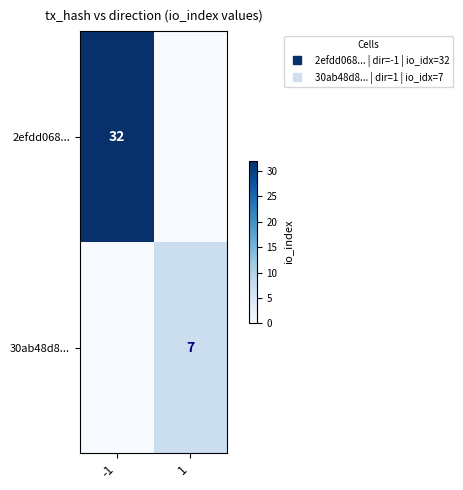

At which label does 2efdd068... reach its peak?

-1